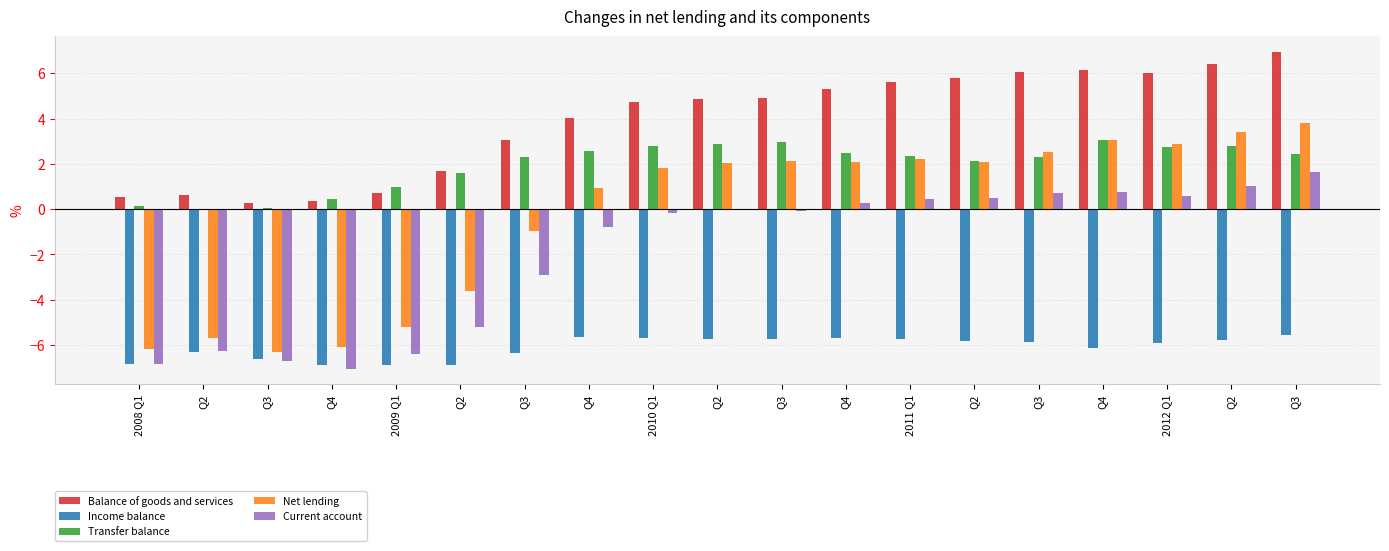

At Q3, list the series in order from largest to smallest.

Balance of goods and services, Transfer balance, Net lending, Income balance, Current account